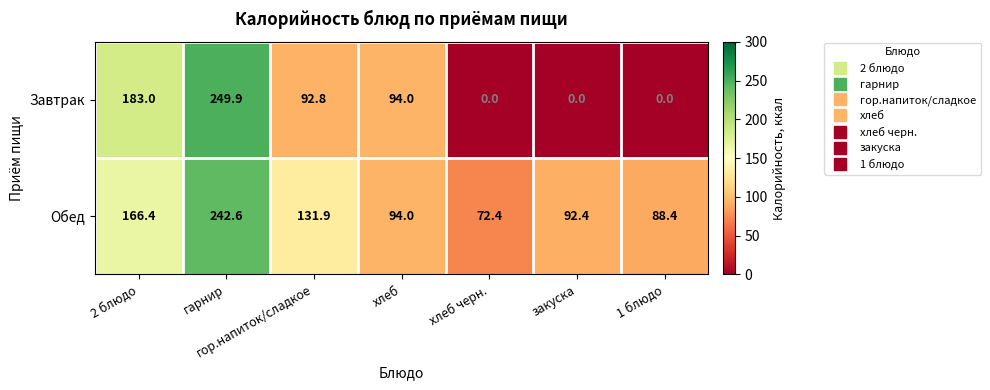

Which category has the highest value in the Завтрак series?

гарнир